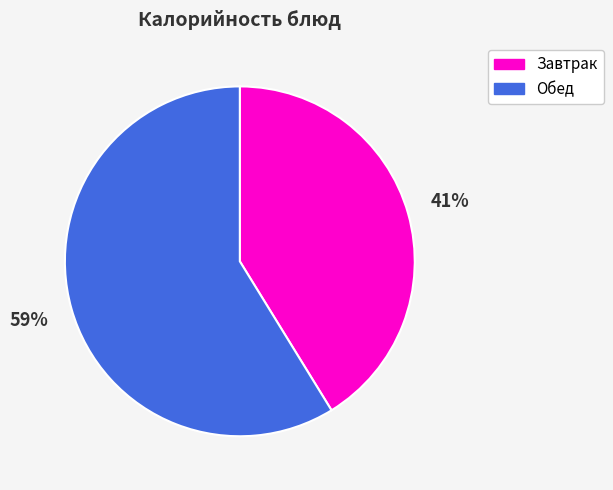

Which category has the smallest portion of the pie?

Завтрак